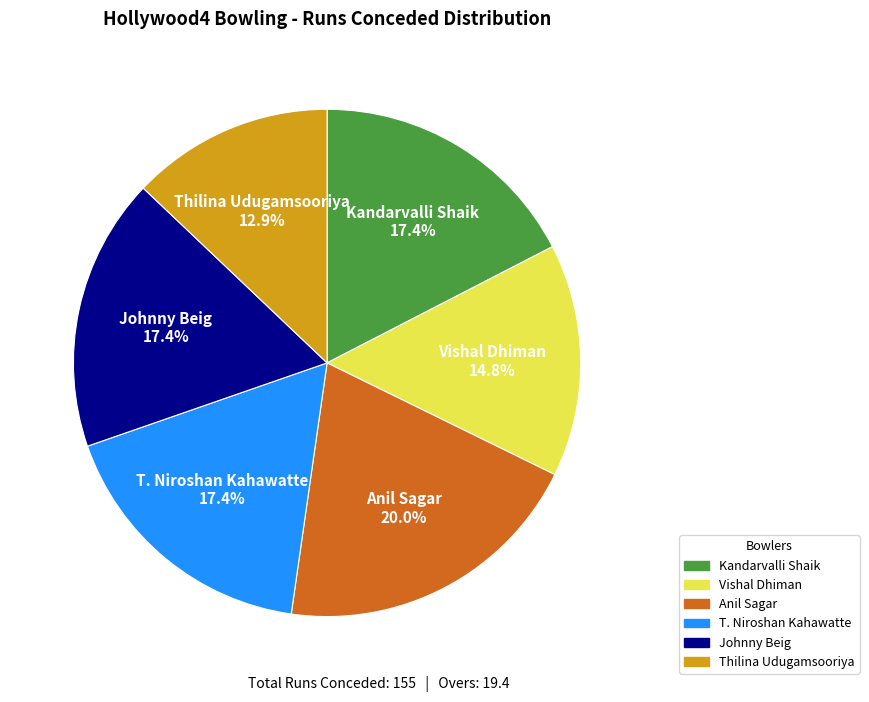

What is the ratio of the value at Thilina Udugamsooriya to the value at Anil Sagar?

0.6